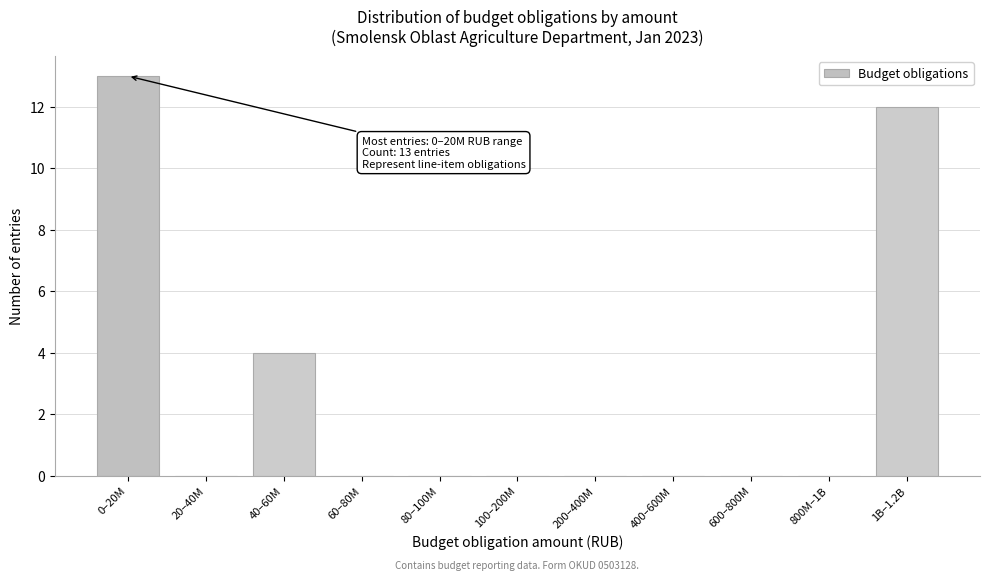

Reading left to right, what are all the values shown in this chart?

0–20M=13	20–40M=0	40–60M=4	60–80M=0	80–100M=0	100–200M=0	200–400M=0	400–600M=0	600–800M=0	800M–1B=0	1B–1.2B=12